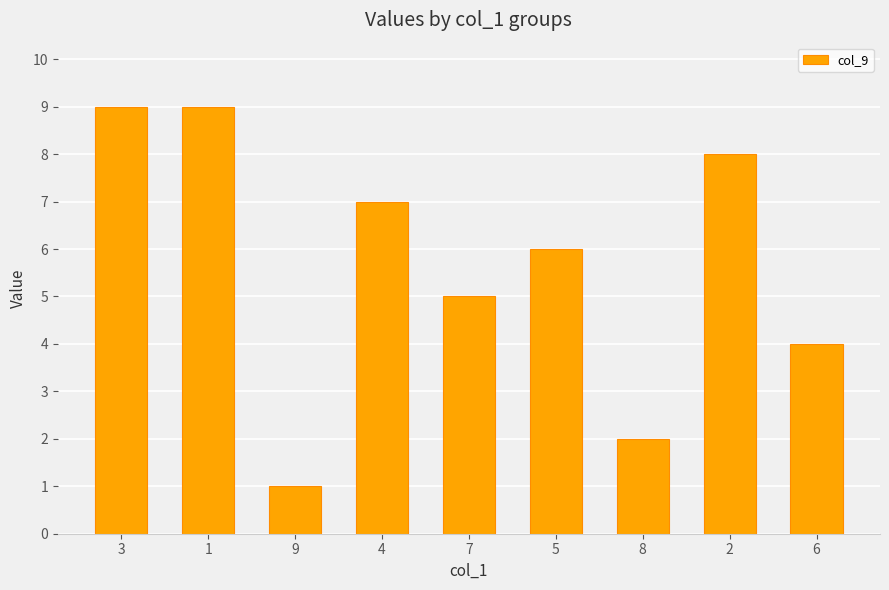

Does the chart contain stacked bars?

No